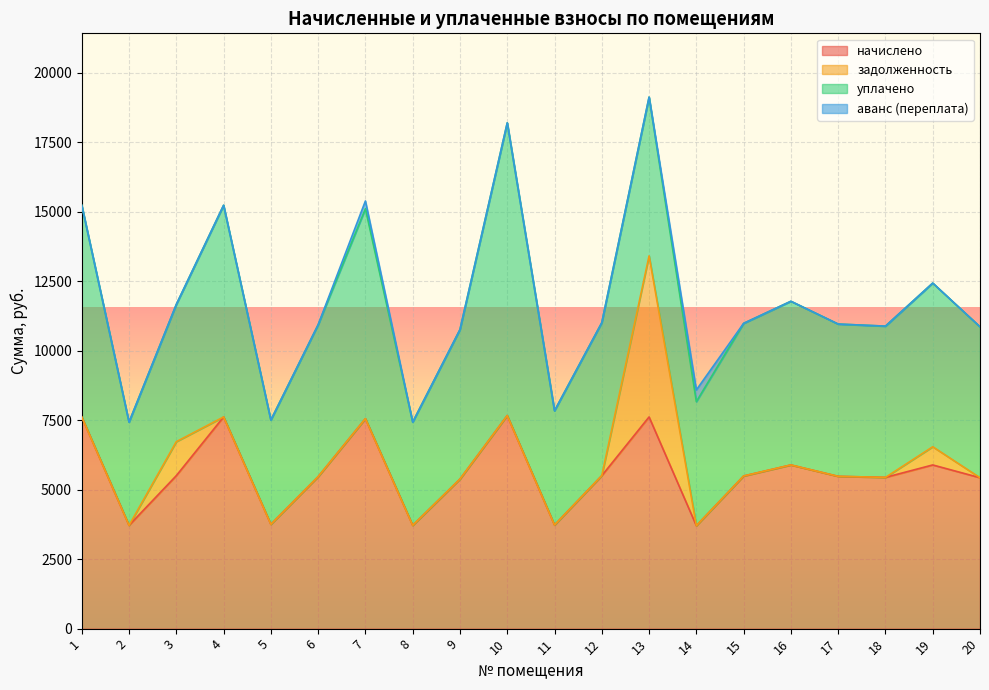

How many lines are shown in the chart?

4